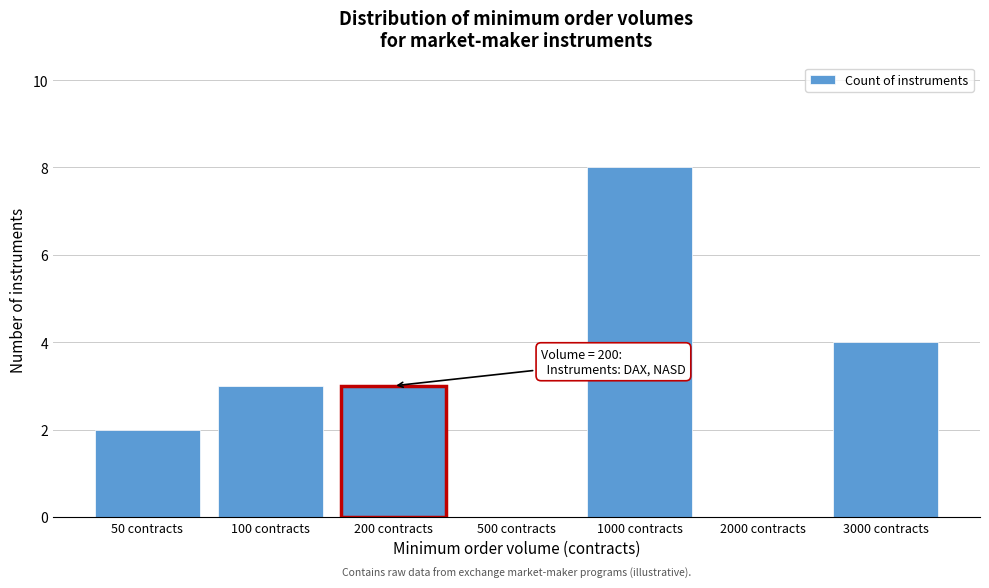

Reading right to left, transcribe all the data shown in this chart.

3000 contracts=4	2000 contracts=0	1000 contracts=8	500 contracts=0	200 contracts=3	100 contracts=3	50 contracts=2